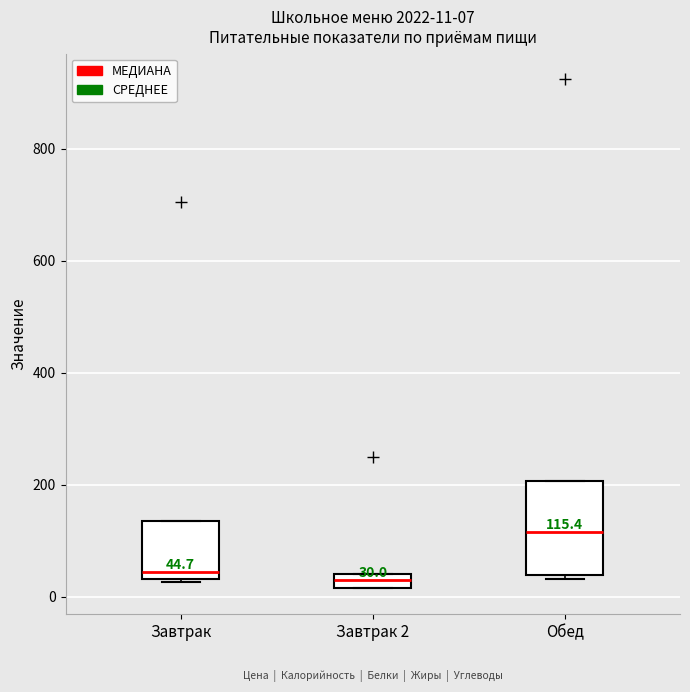

Which box has the highest median line?

Обед